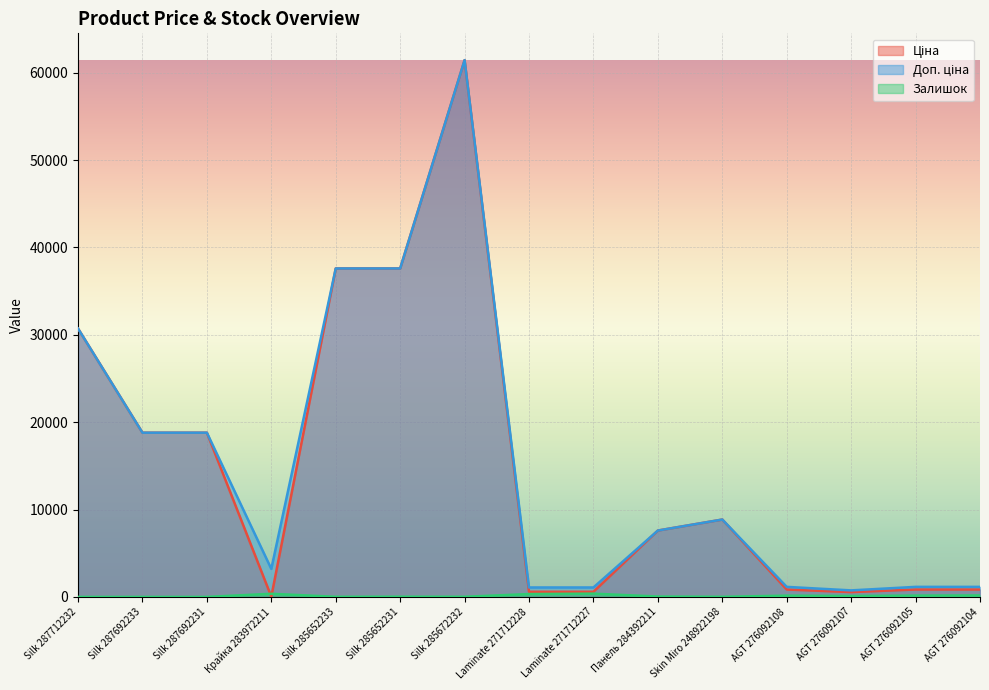

True or false: Залишок and Доп. ціна intersect in this chart.

False